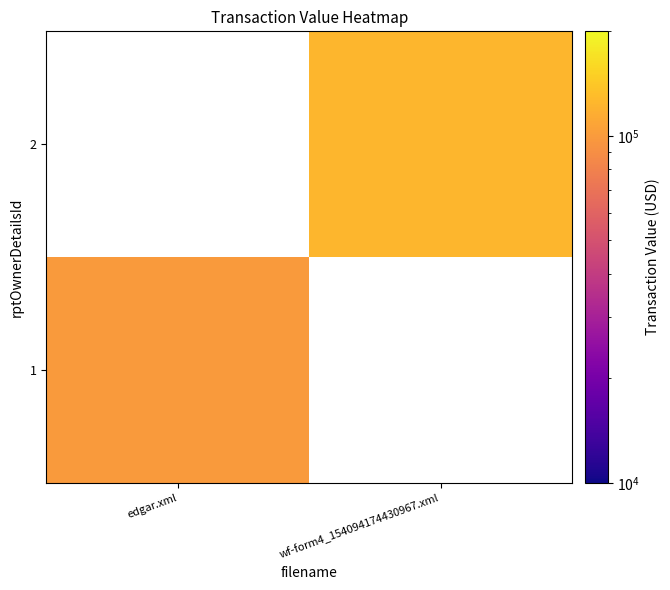

Read the 1 value at edgar.xml.

99320.0